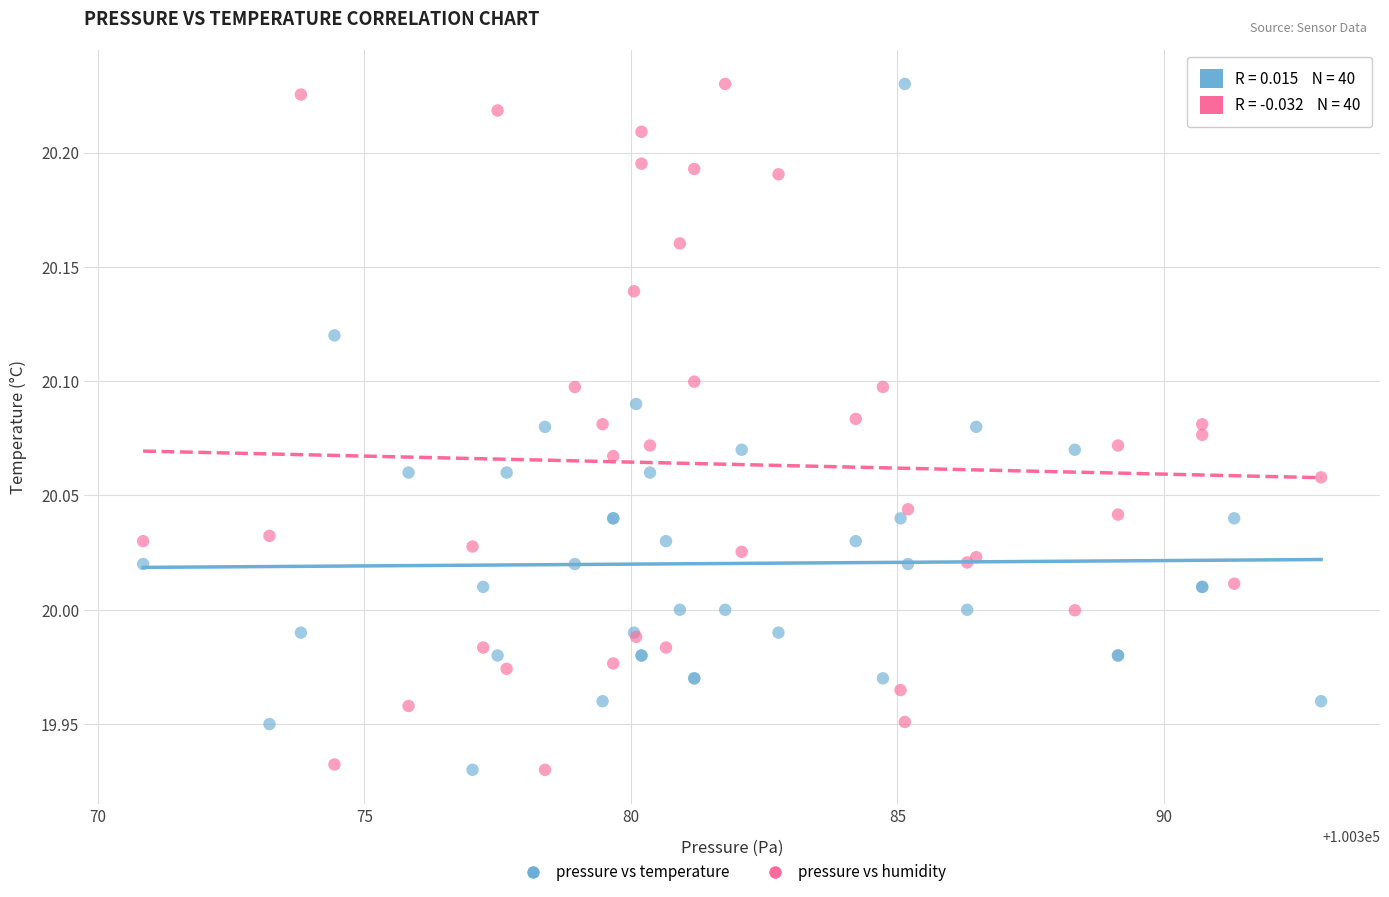

What is the X range (max minus min) for the scatter plot?

22.1